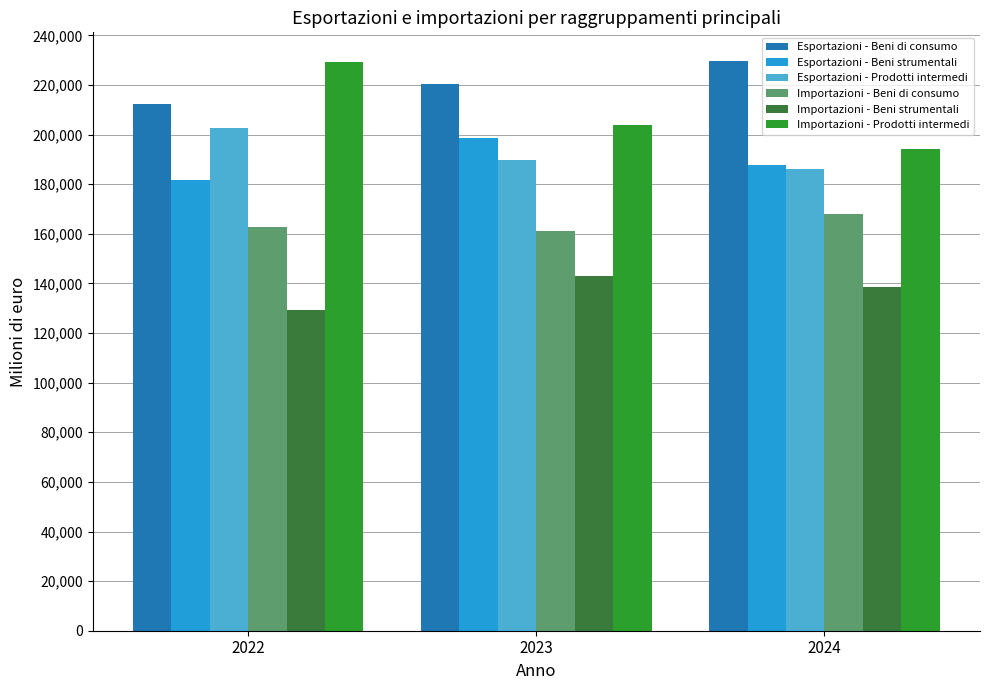

What is the lowest value of the Importazioni - Beni di consumo series?

161139